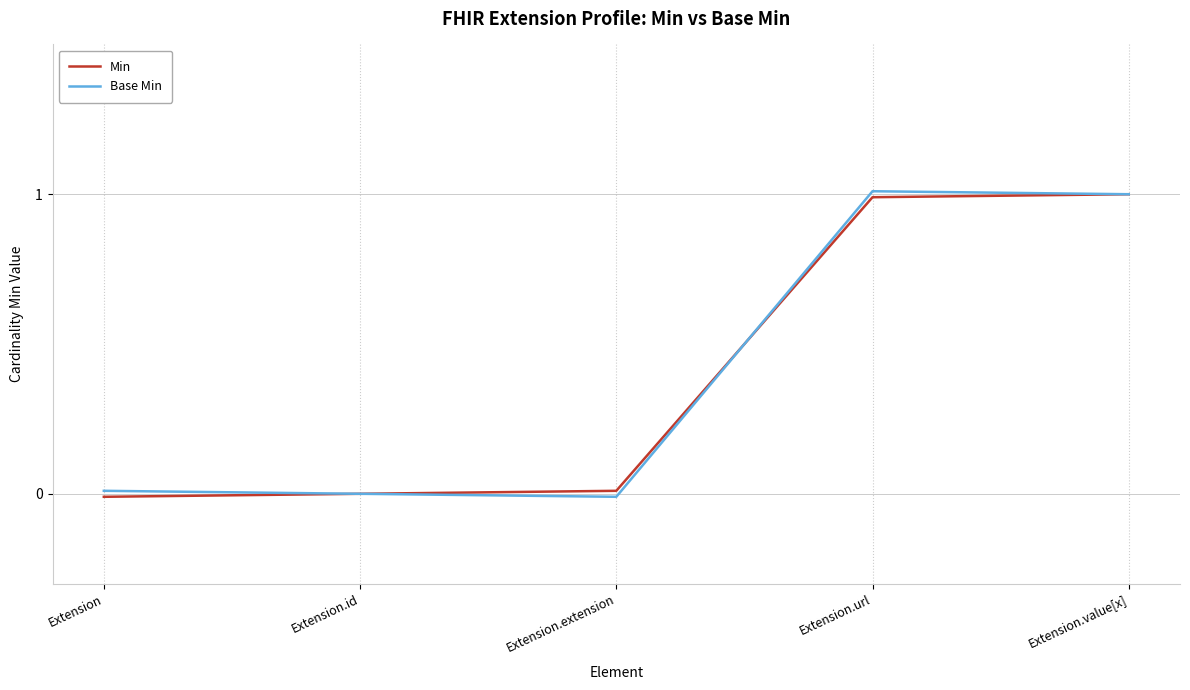

Reading left to right, what are all the values shown in this chart?

Min: Extension=-0.0	Extension.id=0.0	Extension.extension=0.0	Extension.url=1.0	Extension.value[x]=1.0
Base Min: Extension=0.0	Extension.id=0.0	Extension.extension=-0.0	Extension.url=1.0	Extension.value[x]=1.0